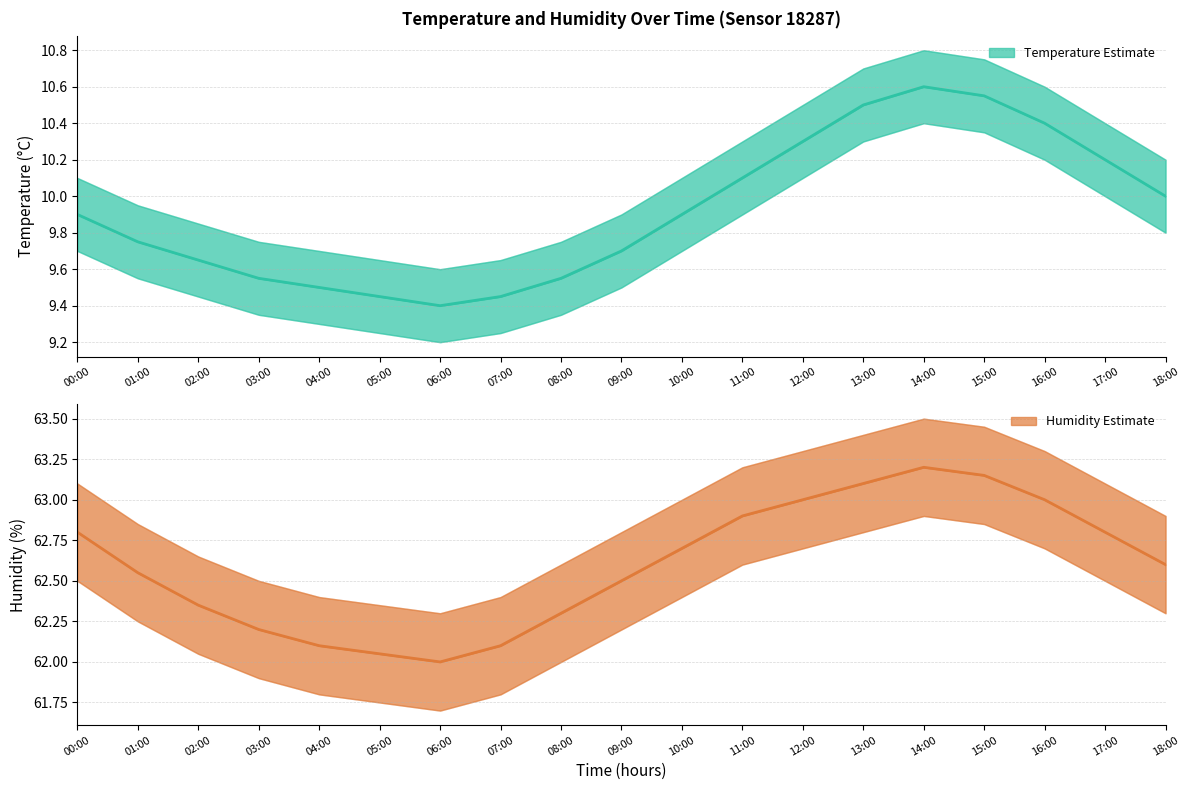

What is the lowest value of the humidity series?

62.0